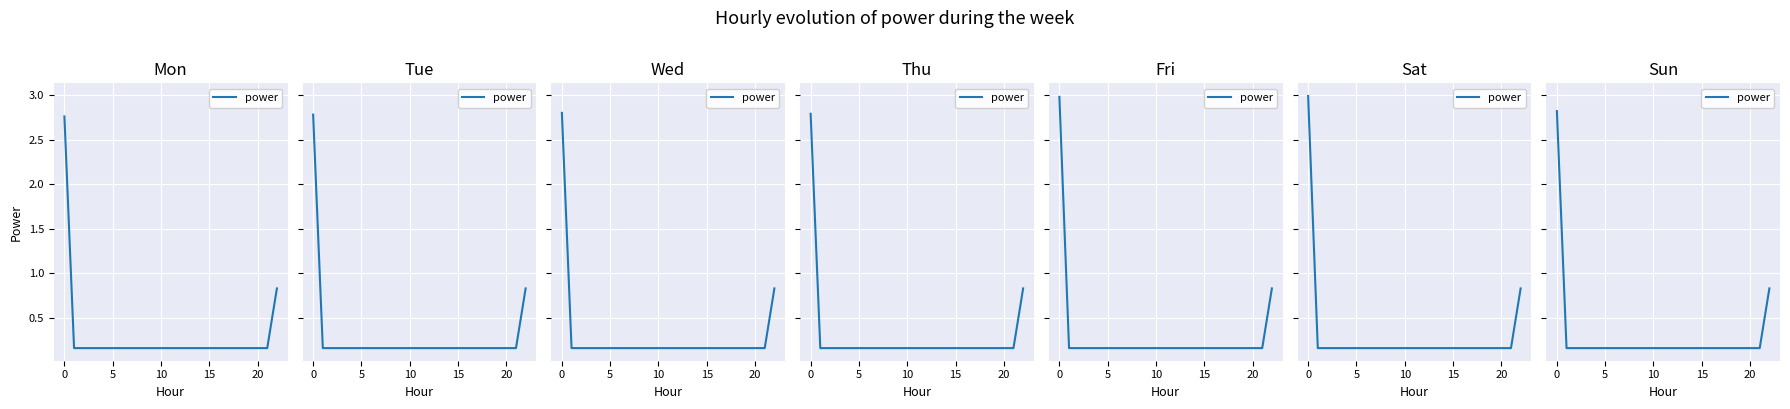

Where is the data nearest to the value 1?

22